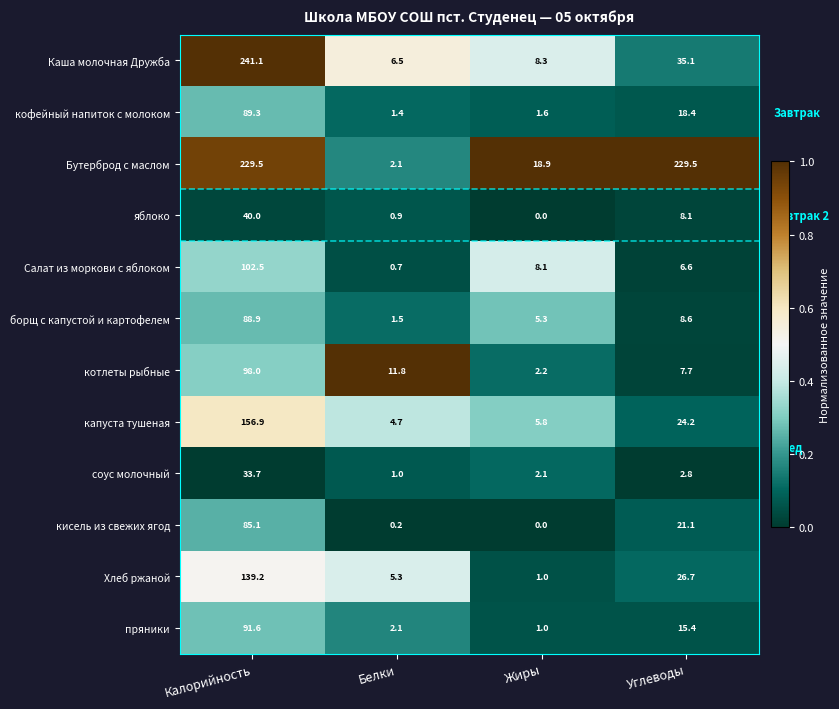

What is the difference between the highest and lowest values at Белки?

11.6